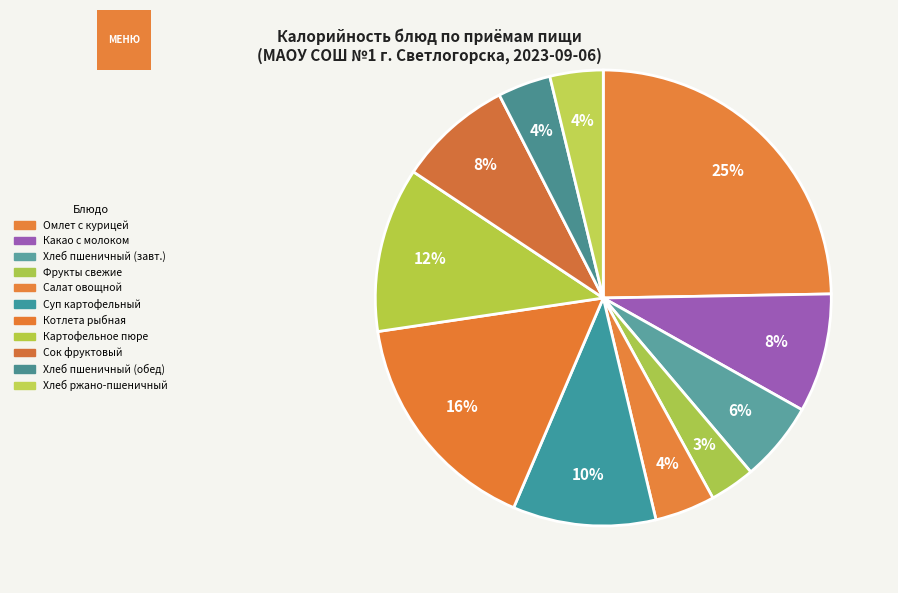

Is there any slice that represents more than half of the pie?

No